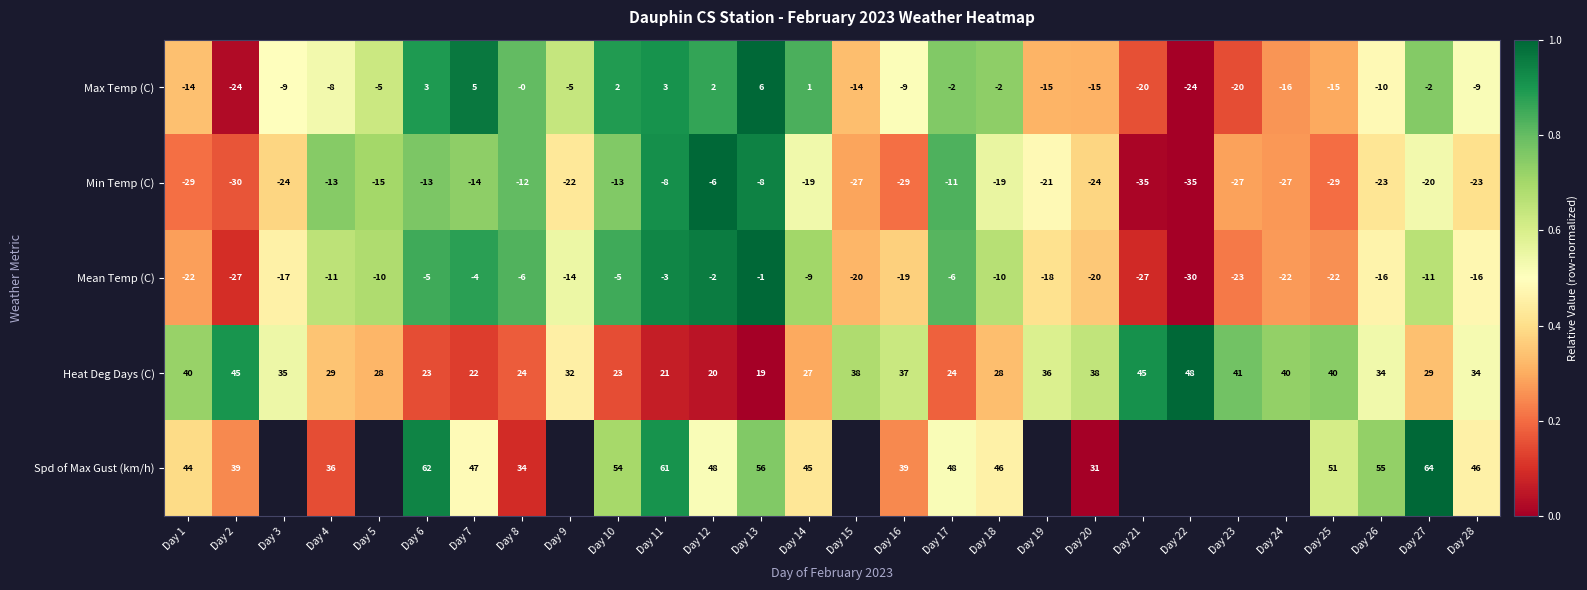

Which series changed the most between Day 1 and Day 20?

Spd of Max Gust (km/h)